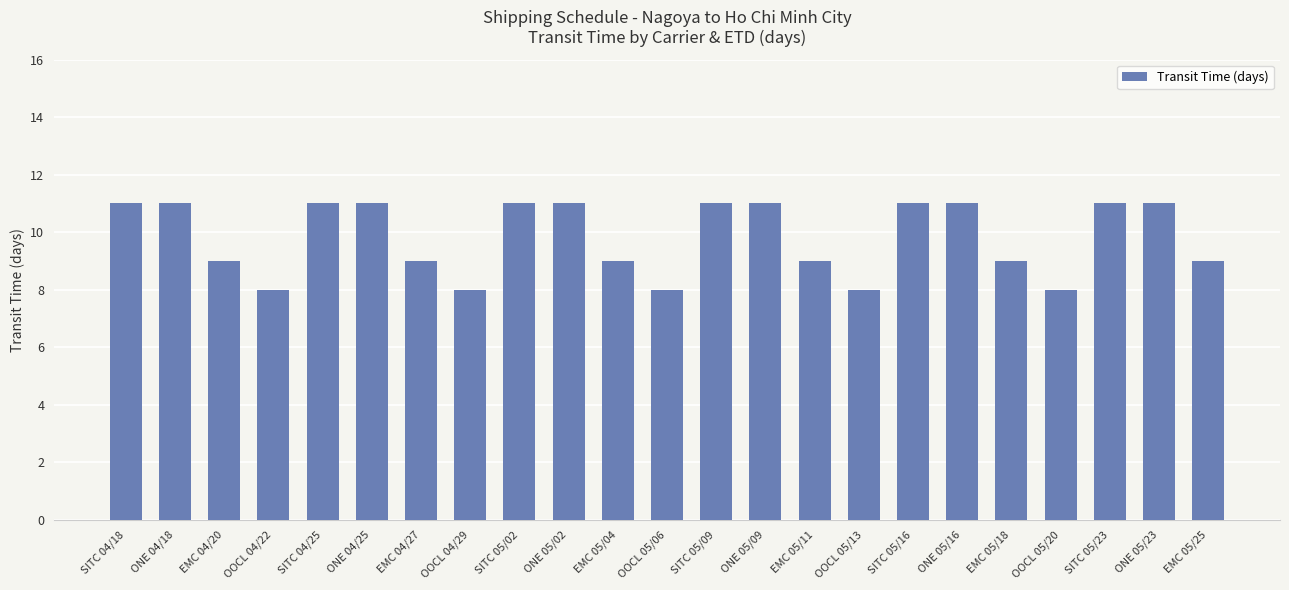

Which has a higher value, OOCL 05/20 or SITC 05/23?

SITC 05/23